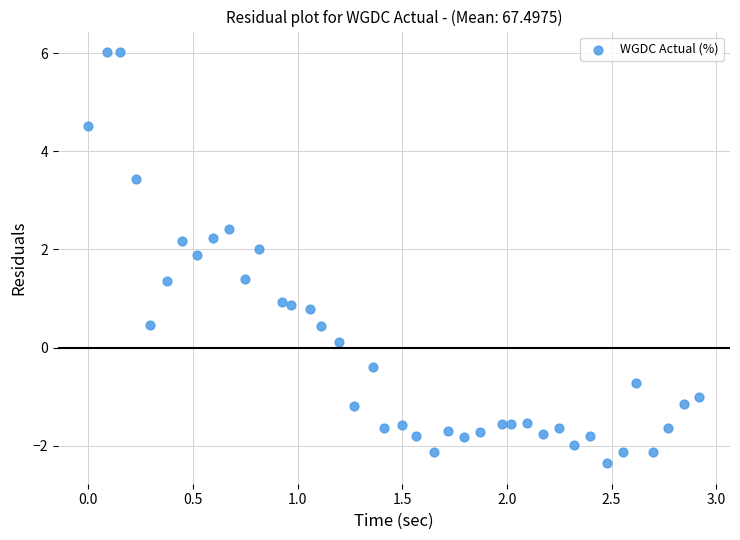

What is the range of Y values (max minus min)?

8.4